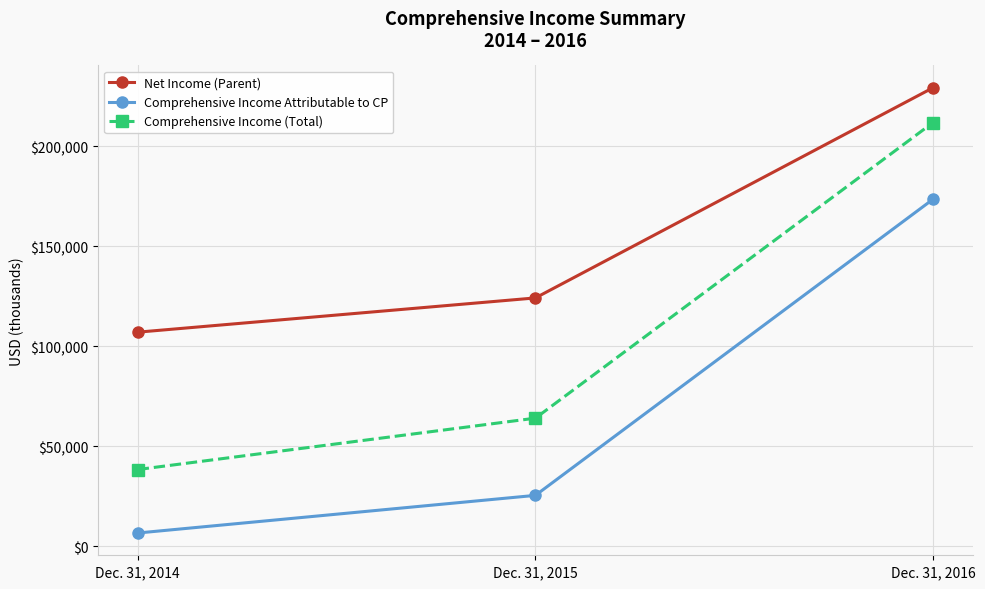

What is the difference between the maximum and second lowest values in the Comprehensive Income Attributable to CP series?

148067